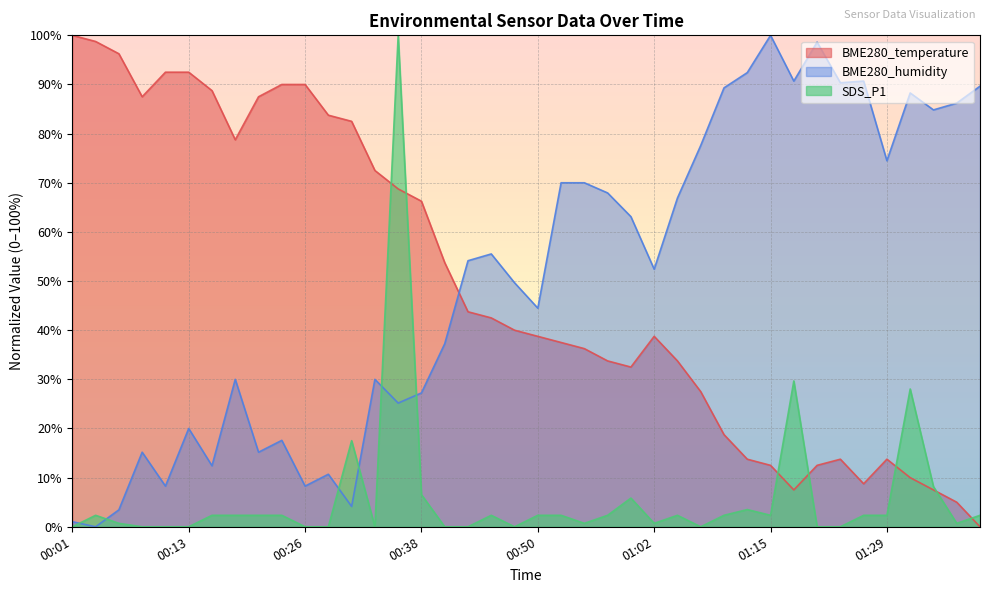

The SDS_P1 series shows 3.1 at 01:29. True or false?

False